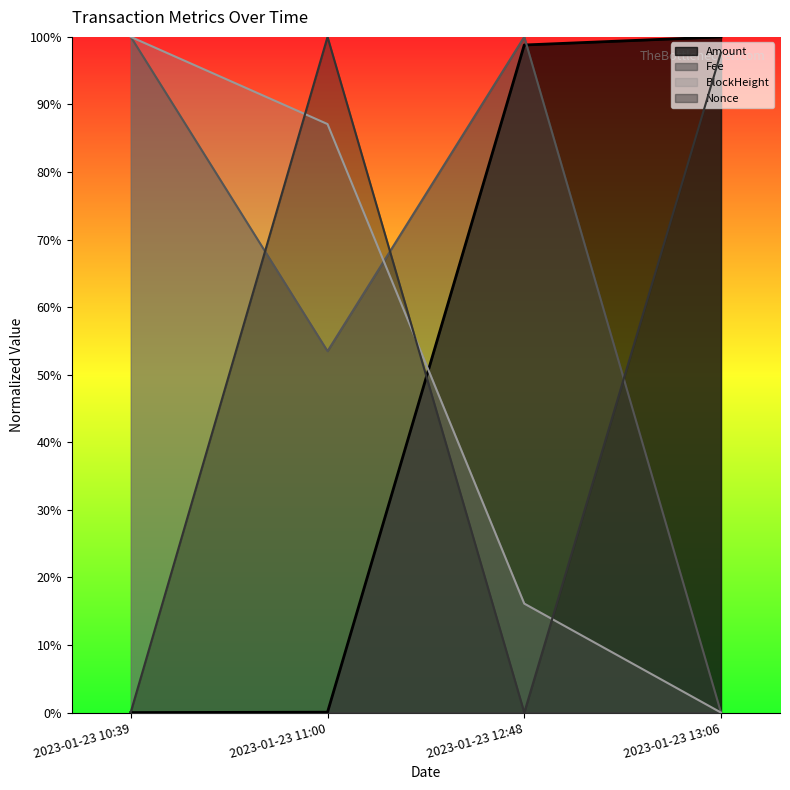

Reading right to left, what are all the values shown in this chart?

Amount: 1.0	1.0	0.0	0.0
Fee: 0.0	1.0	0.5	1.0
BlockHeight: 0.0	0.2	0.9	1.0
Nonce: 1.0	0.0	1.0	0.0